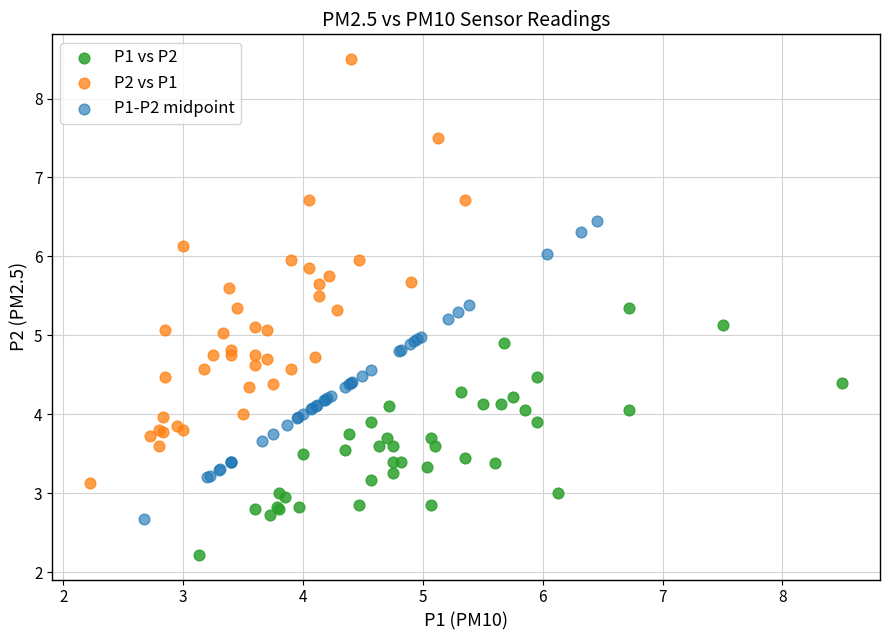

What are all the series names shown in the legend?

P1 vs P2, P2 vs P1, P1-P2 midpoint